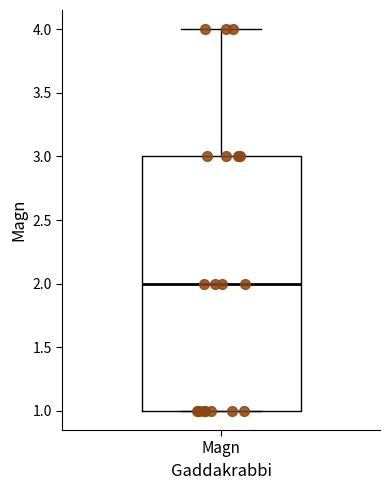

Transcribe this box plot: give where the median line is, the range the box spans, and where the two whiskers end, as read against the y-axis. The values are not printed on the chart, so give them approximately, as read against the axis.

median 2, box 1 to 3, whiskers 1 to 4